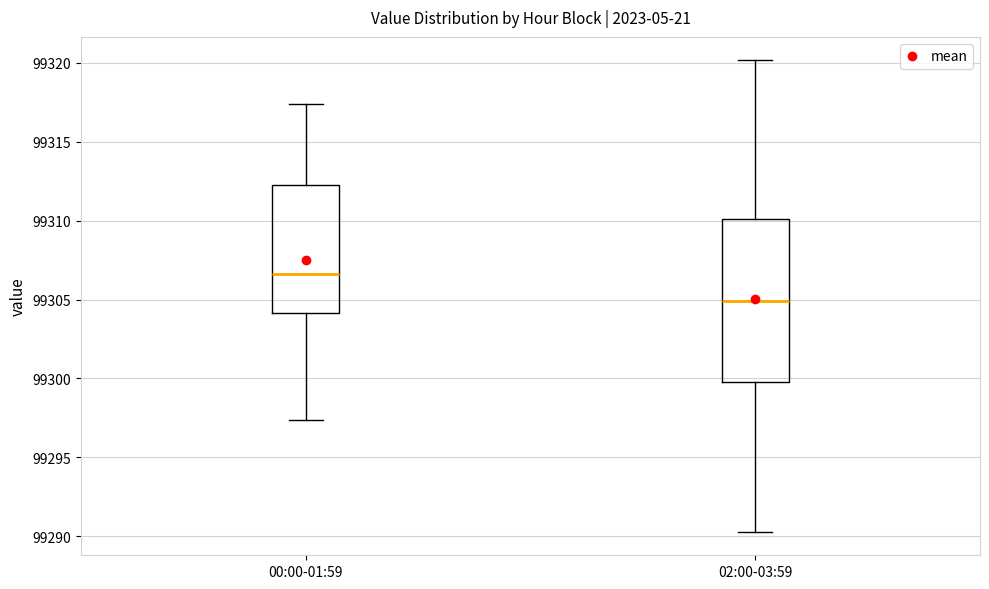

Comparing the boxes themselves (not the whiskers), which one is the tallest?

02:00-03:59